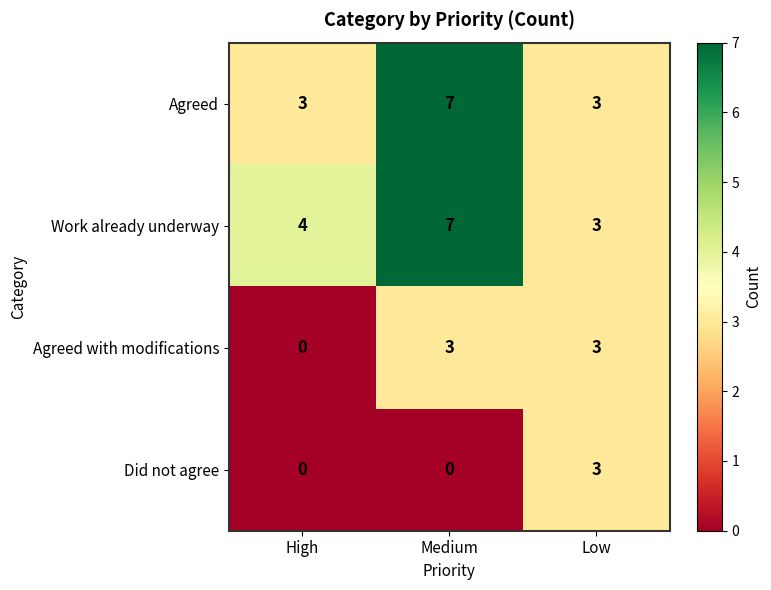

Which series has the largest total across all categories?

Work already underway